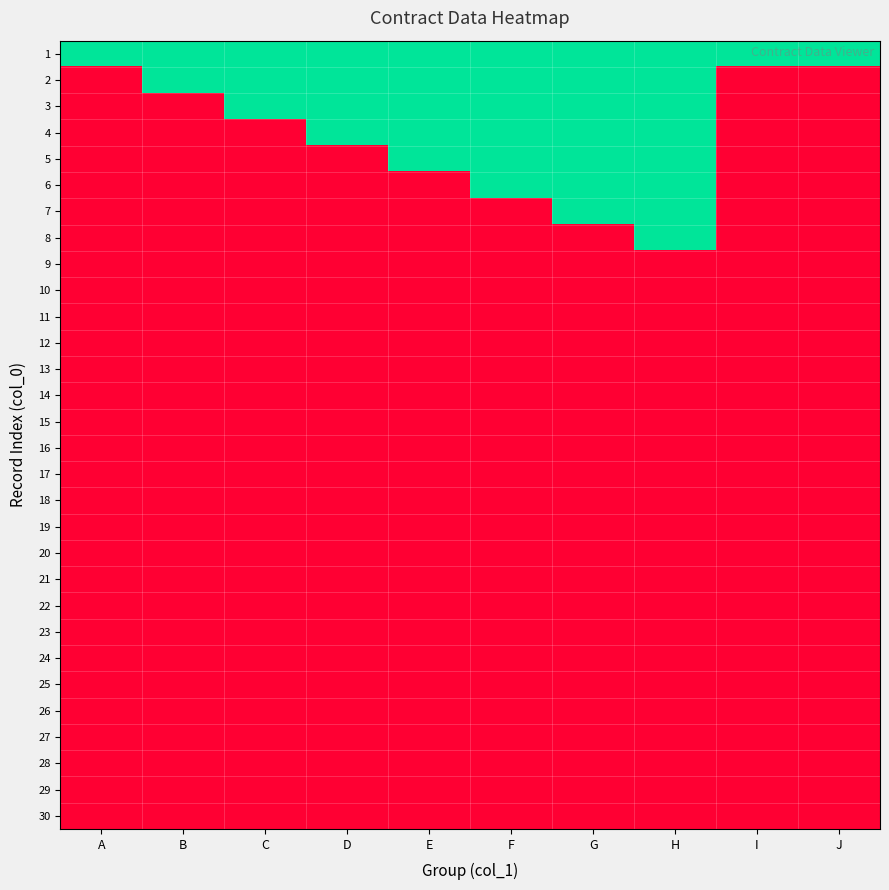

At C, list the series in order from largest to smallest.

1, 2, 3, 4, 5, 6, 7, 8, 9, 10, 11, 12, 13, 14, 15, 16, 17, 18, 19, 20, 21, 22, 23, 24, 25, 26, 27, 28, 29, 30